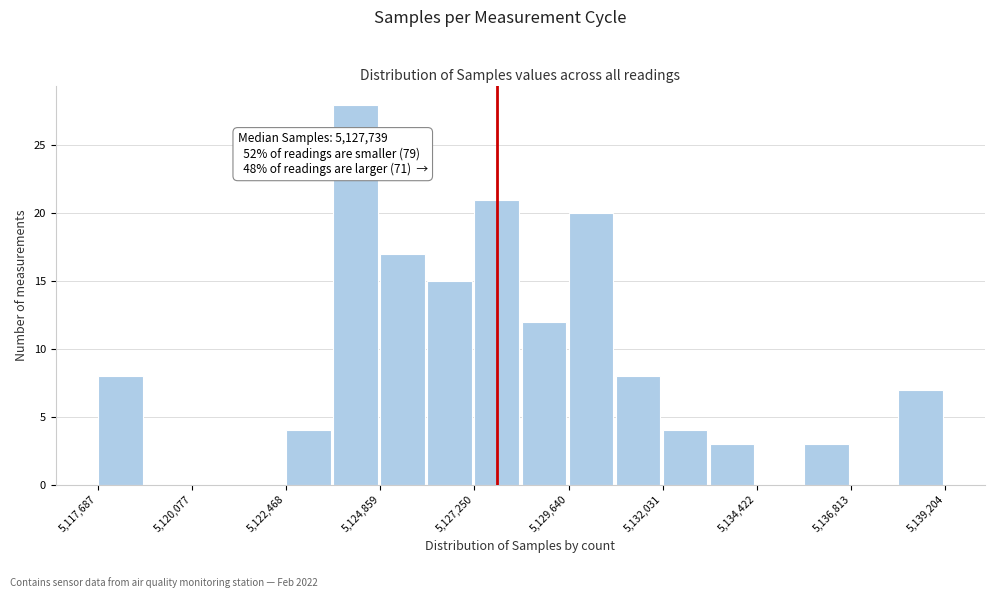

Around what value on the x-axis is the tallest bar? Give the approximate position of its centre, as read against the axis.

5124000